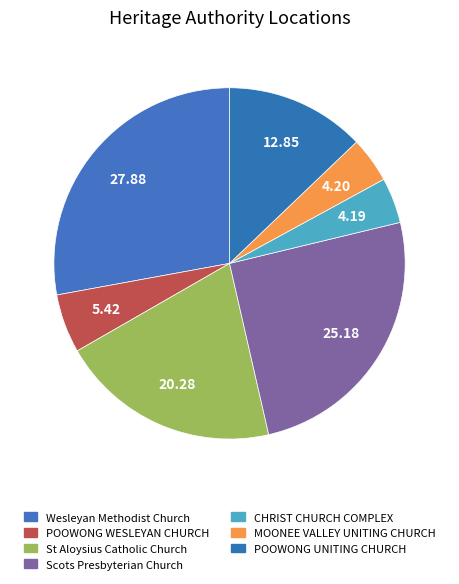

To the nearest percent, what portion does St Aloysius Catholic Church represent?

20%